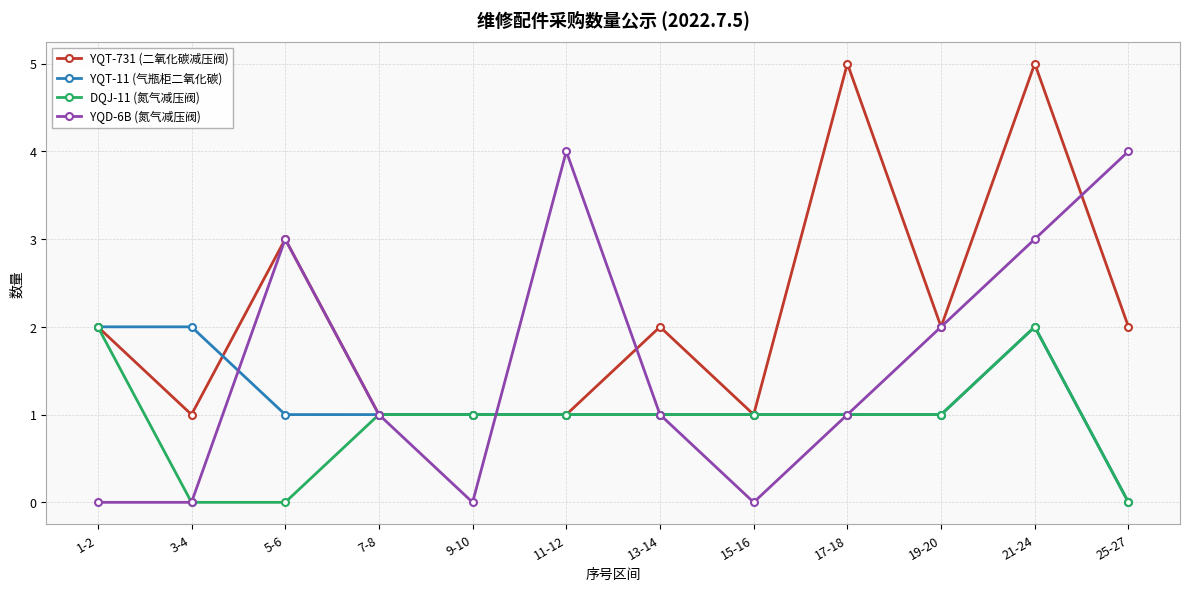

What is the greatest value displayed?

5